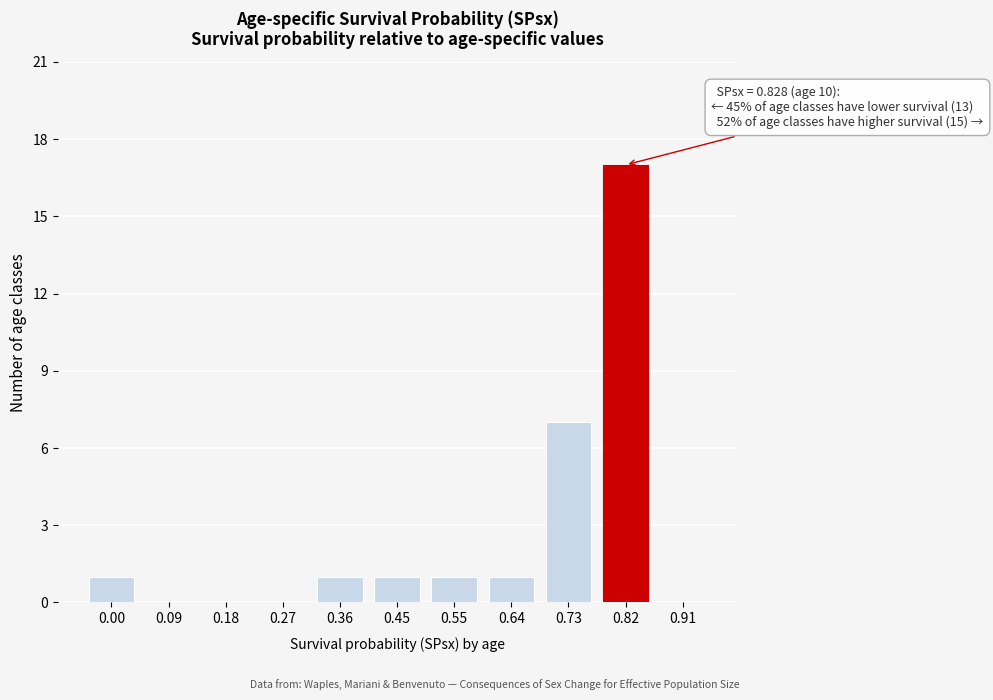

Reading left to right, what are all the values shown in this chart?

0.00=1	0.09=0	0.18=0	0.27=0	0.36=1	0.45=1	0.55=1	0.64=1	0.73=7	0.82=17	0.91=0